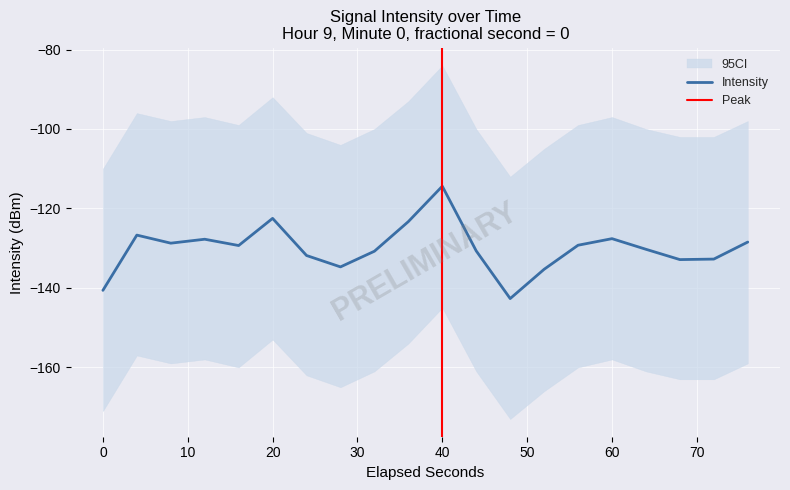

What is the highest value of the Intensity series?

-114.4